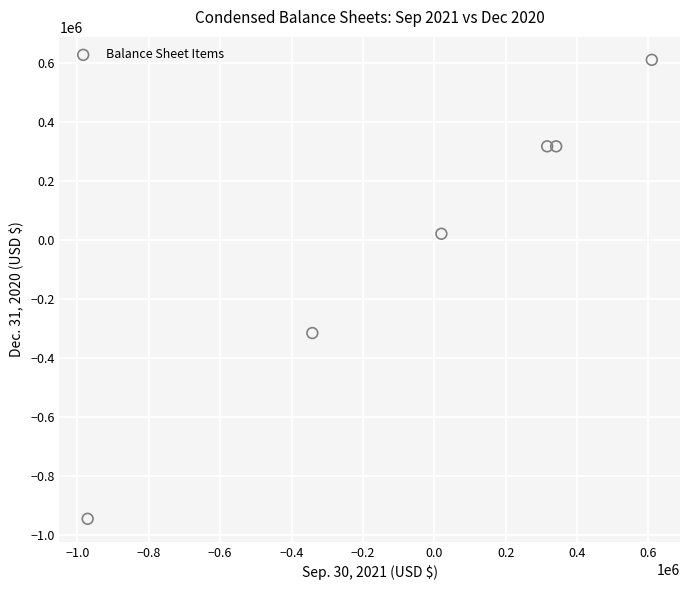

What Y value in the scatter plot is closest to -168232?

-316458